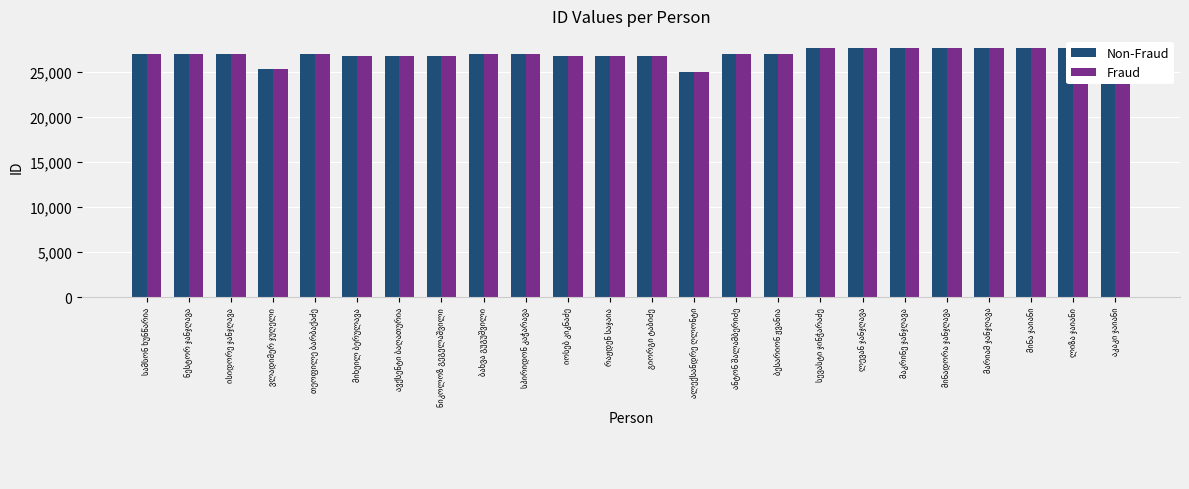

What is the sum of all Fraud values?

646709